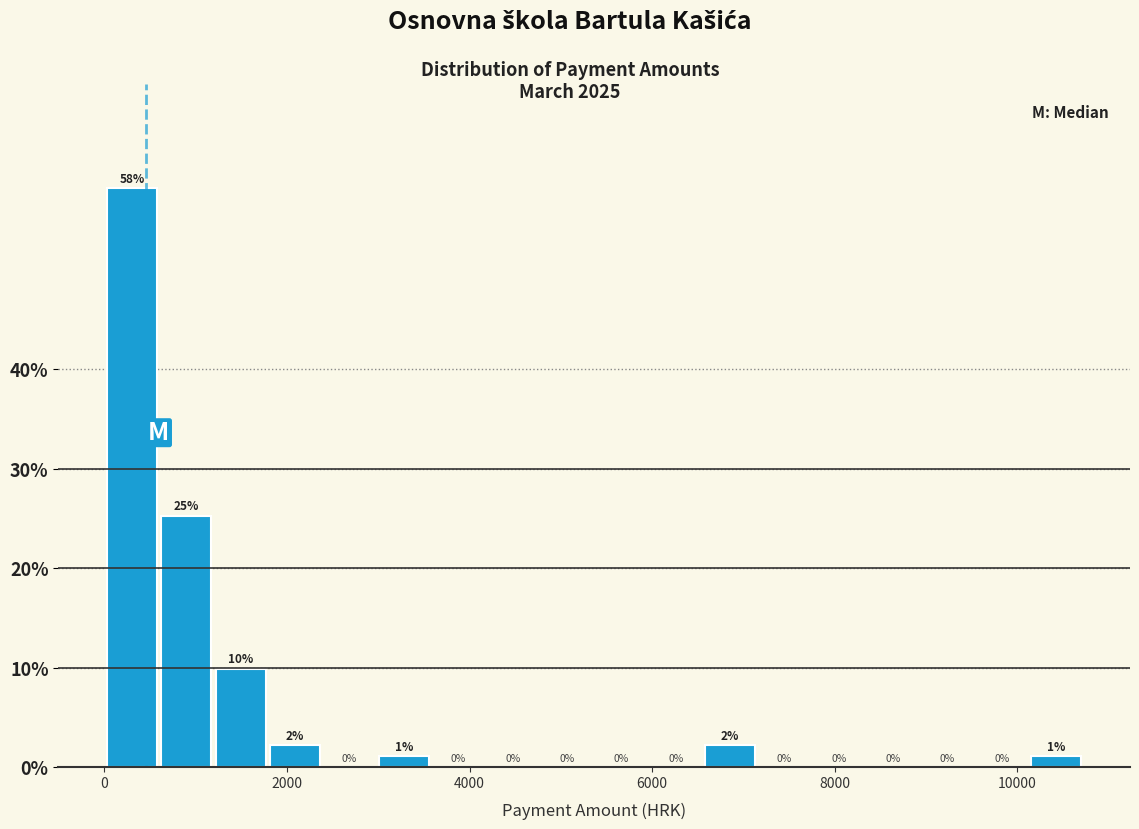

Around what value on the x-axis is the tallest bar? Give the approximate position of its centre, as read against the axis.

400